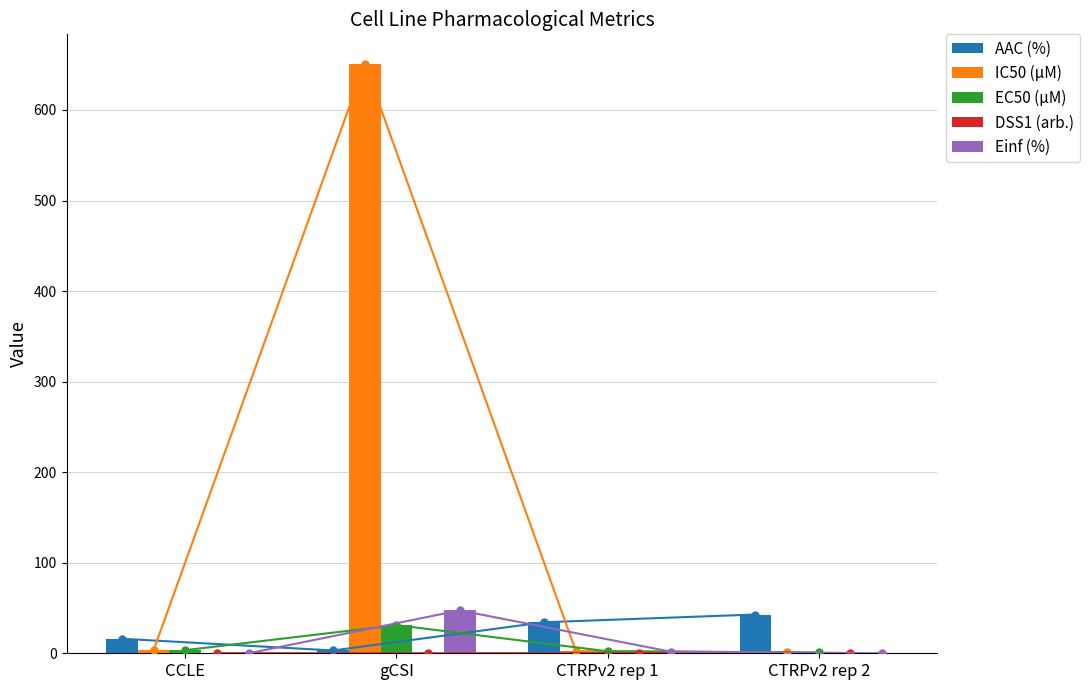

List the labels in order of IC50 (µM) value, largest first.

gCSI, CCLE, CTRPv2 rep 1, CTRPv2 rep 2